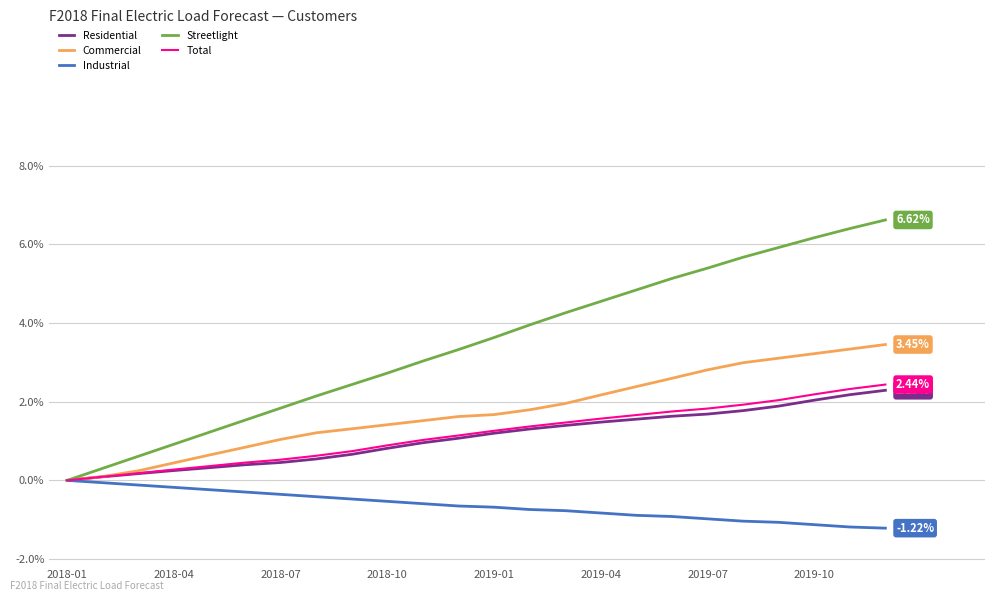

Which series has the widest spread of values?

Streetlight